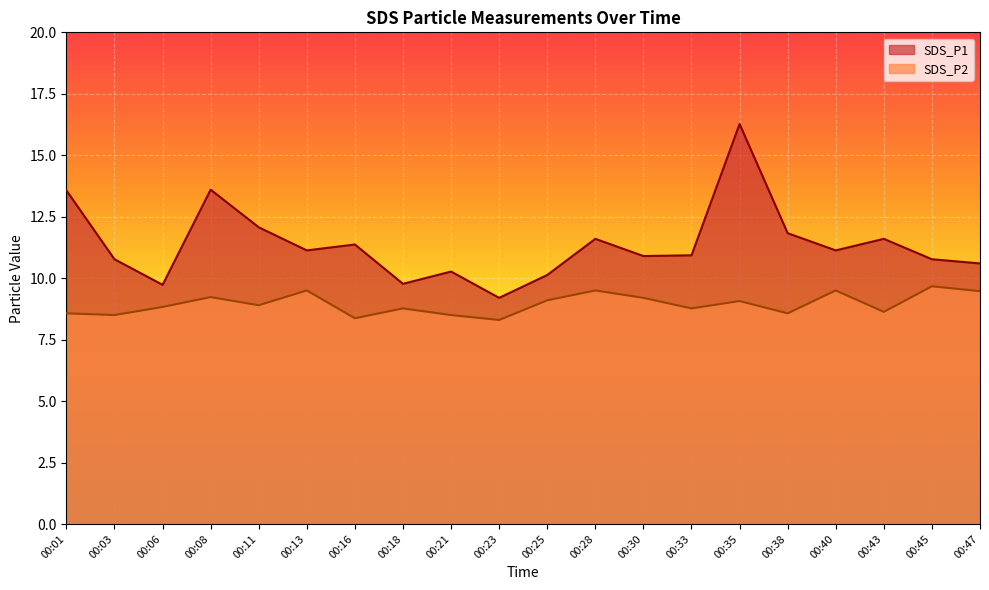

Read the SDS_P2 value at 00:23.

8.3